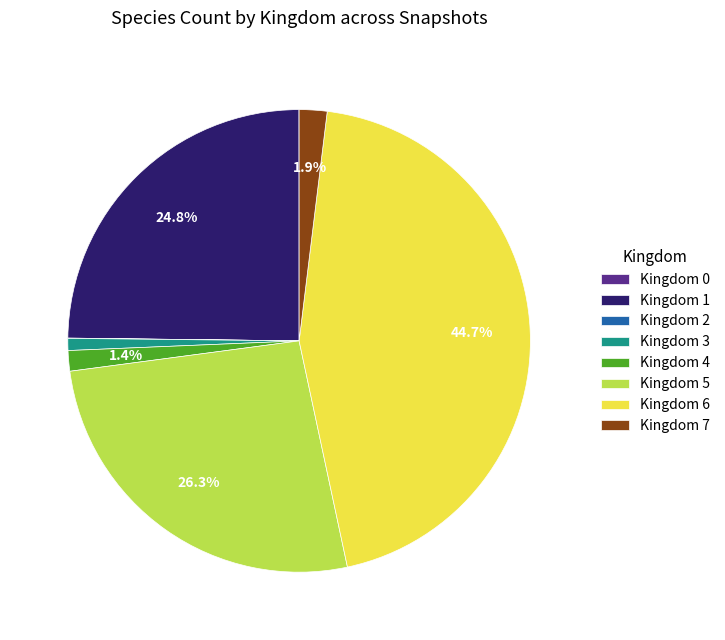

How much of the chart is everything except Kingdom 6?

55.3%